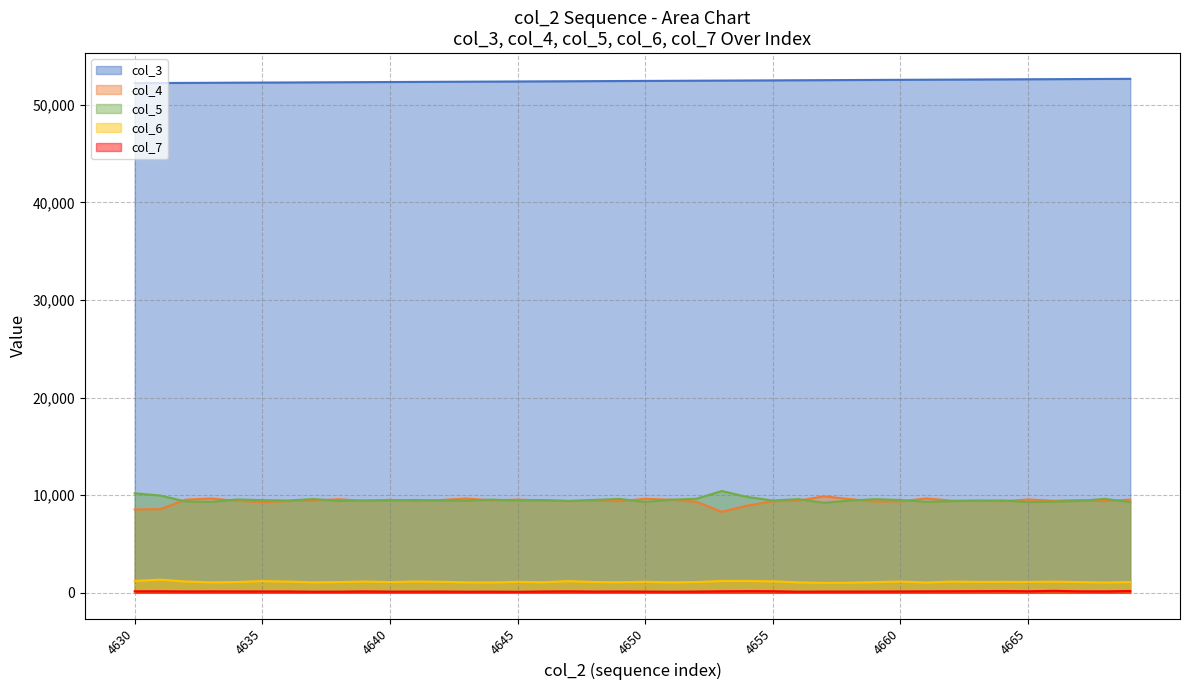

Reading left to right, transcribe all the data shown in this chart.

col_3: 52233	52245	52256	52267	52279	52290	52301	52312	52324	52335	52346	52357	52369	52380	52391	52403	52414	52425	52436	52448	52459	52470	52482	52493	52504	52515	52527	52538	52549	52561	52572	52583	52594	52606	52617	52628	52639	52651	52662	52673
col_4: 8546	8575	9550	9670	9431	9296	9403	9465	9589	9416	9529	9393	9512	9659	9479	9548	9467	9410	9457	9390	9640	9536	9340	8302	8943	9385	9441	9892	9608	9369	9369	9672	9449	9451	9391	9565	9440	9505	9390	9560
col_5: 10200	9972	9362	9325	9566	9500	9458	9607	9418	9474	9476	9512	9470	9440	9551	9468	9505	9419	9520	9624	9311	9541	9637	10433	9821	9460	9602	9222	9457	9597	9510	9329	9394	9439	9465	9300	9348	9421	9627	9304
col_6: 1217	1352	1161	1076	1108	1201	1151	1080	1105	1154	1103	1158	1128	1076	1065	1128	1084	1199	1109	1089	1134	1073	1108	1213	1216	1179	1074	1024	1040	1101	1155	1065	1151	1120	1124	1117	1142	1106	1062	1110
col_7: 155	159	143	148	146	142	142	115	121	149	125	126	131	114	120	107	137	153	131	138	128	113	131	157	173	166	115	129	129	134	141	152	160	170	180	160	202	156	147	189